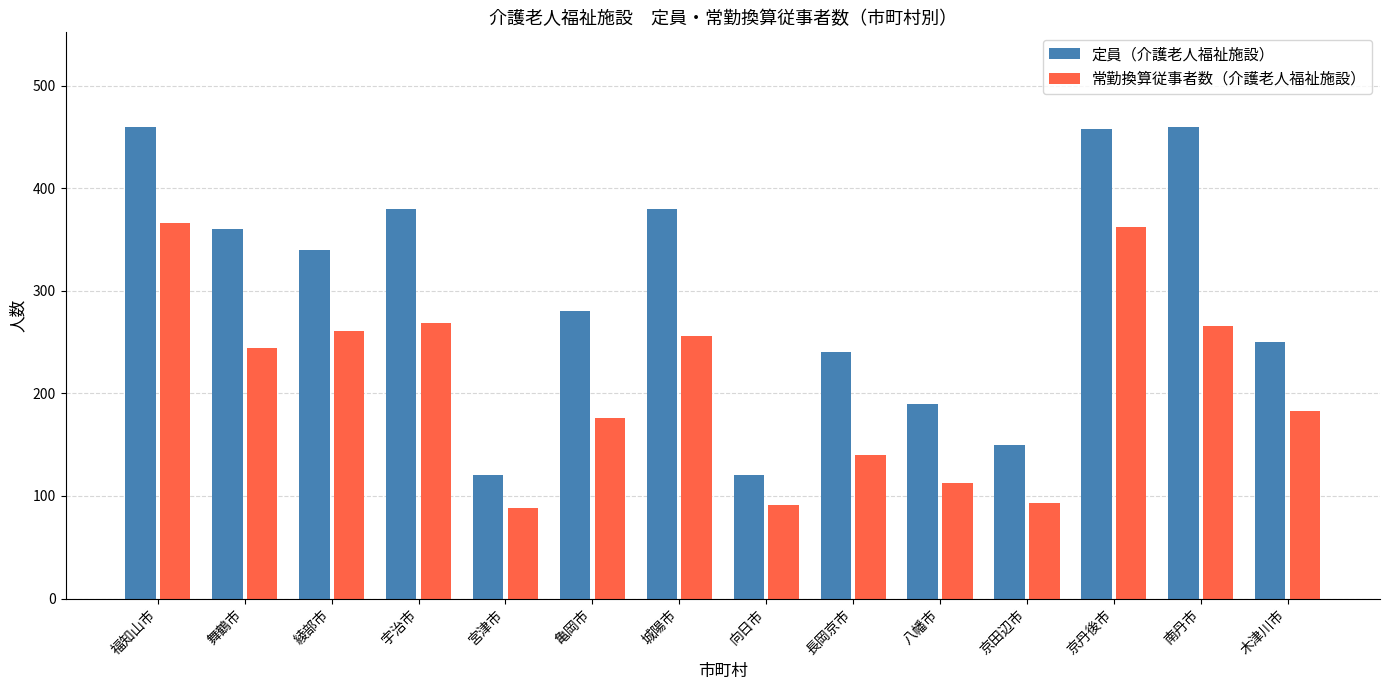

Where is 定員（介護老人福祉施設） nearest to the value 290?

亀岡市